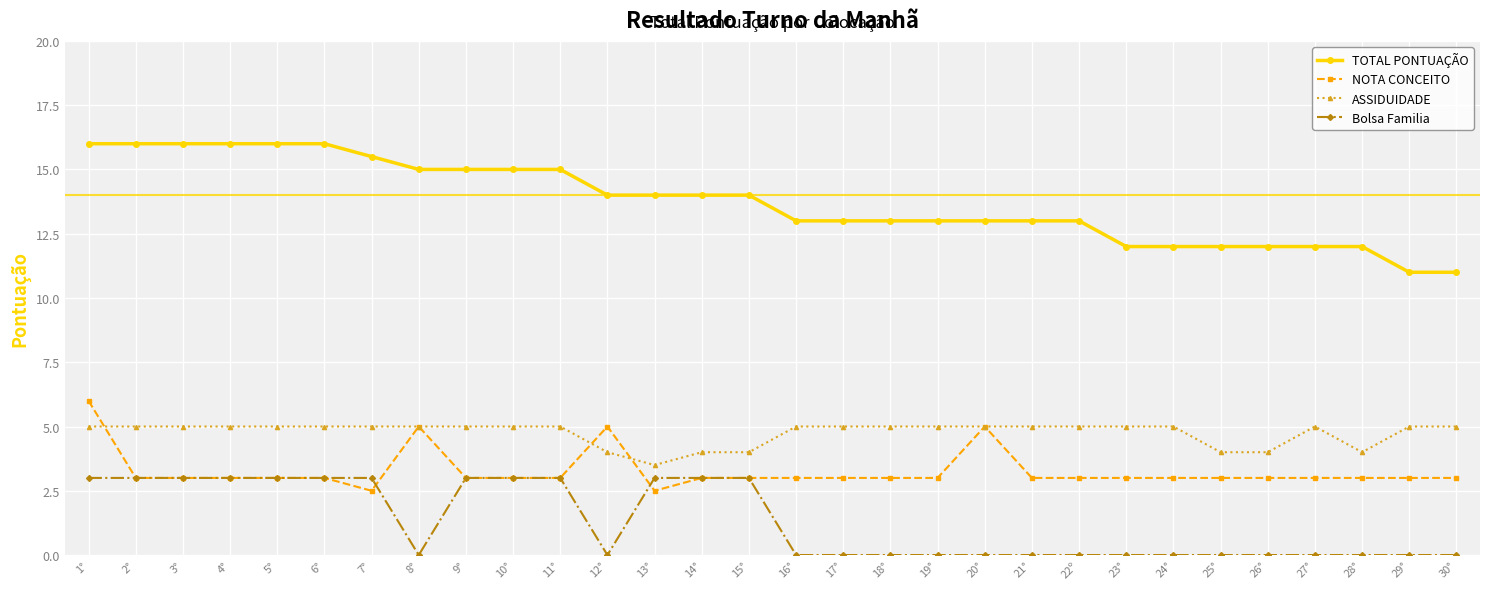

What is the difference between the maximum and second lowest values in the TOTAL PONTUAÇÃO series?

5.0